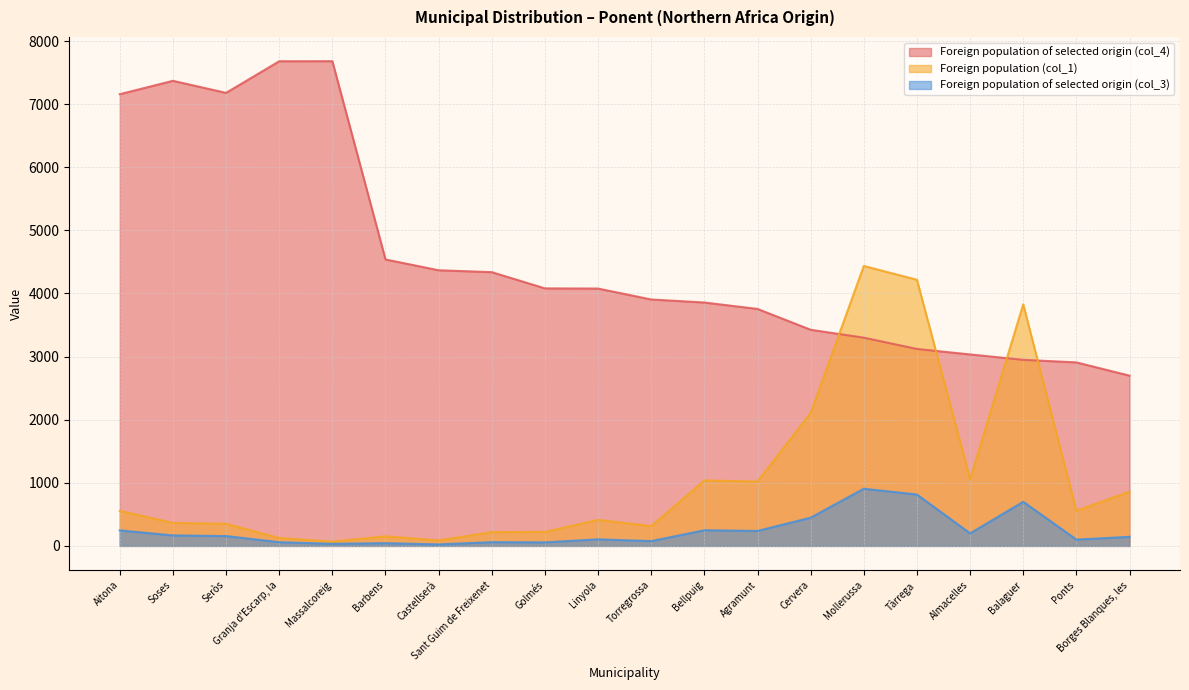

What is the greatest value displayed?

7681